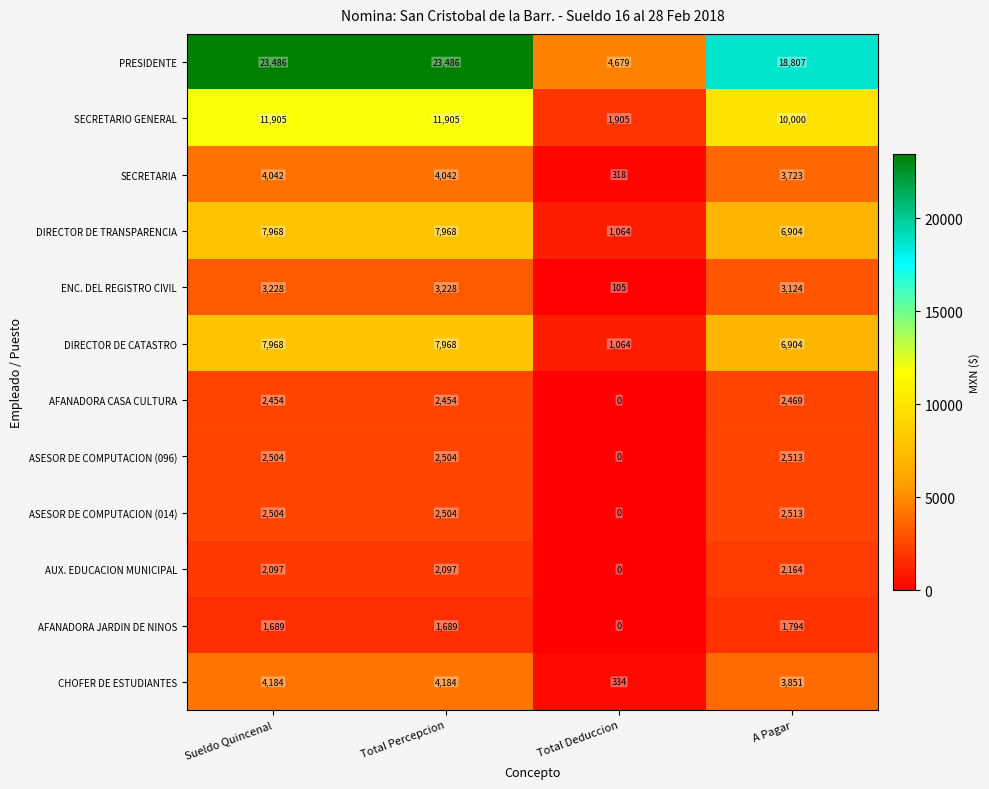

Is the value of ASESOR DE COMPUTACION (096) at Total Deduccion greater than the value of PRESIDENTE at Total Percepcion?

No